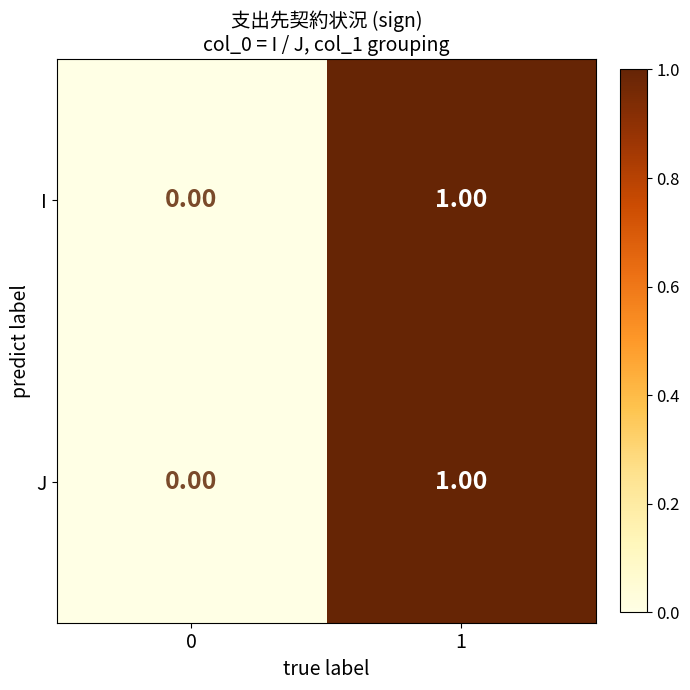

How many series are shown in this chart?

2